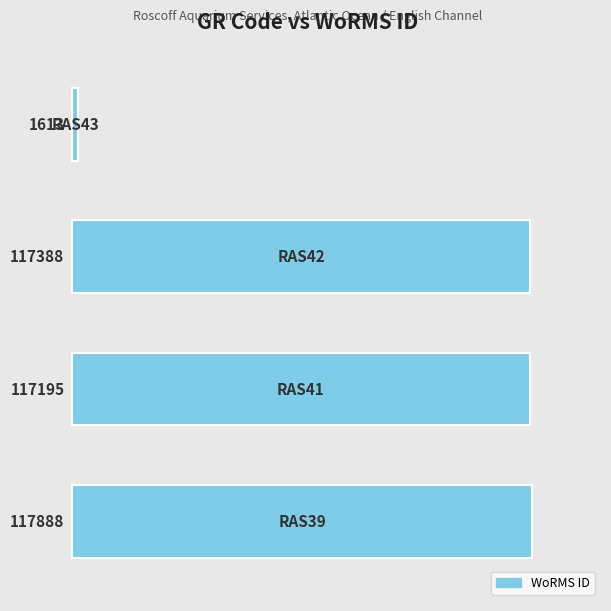

Are the bars horizontal?

Yes